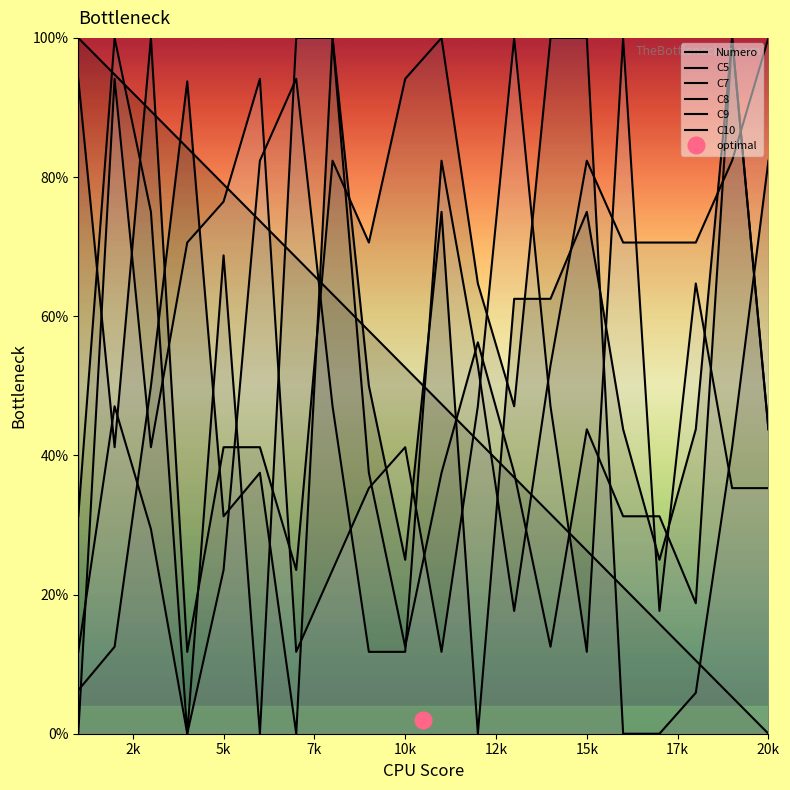

At which label does C8 first exceed 37?

2k